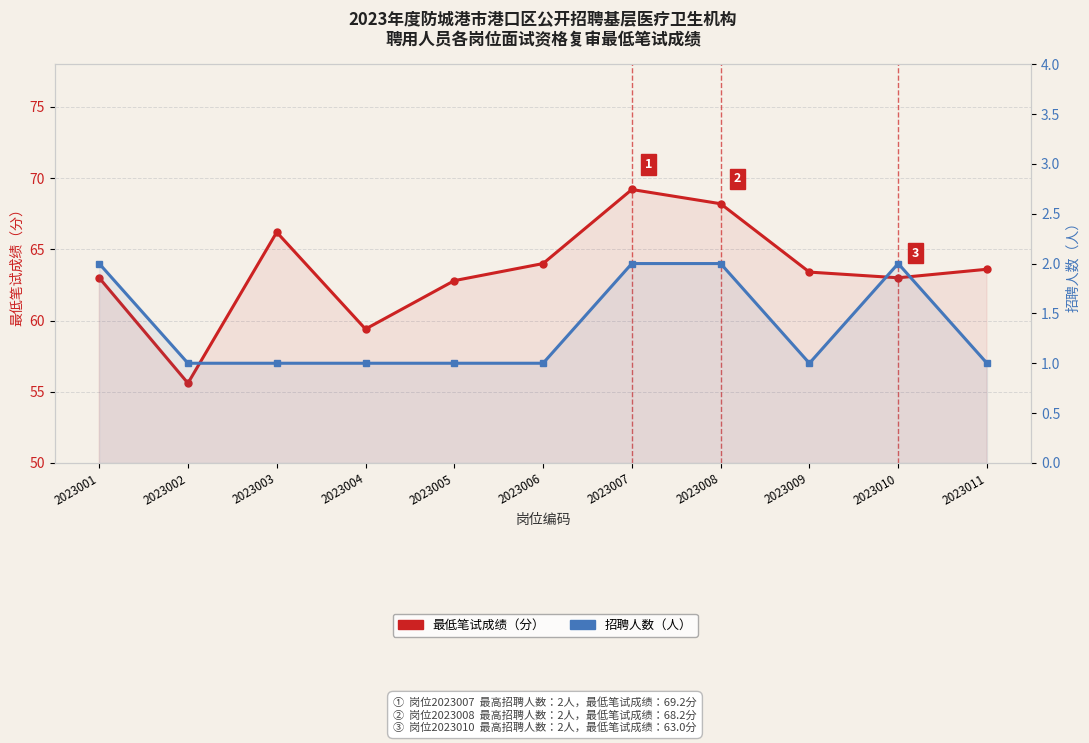

How many data points does each series have?

11